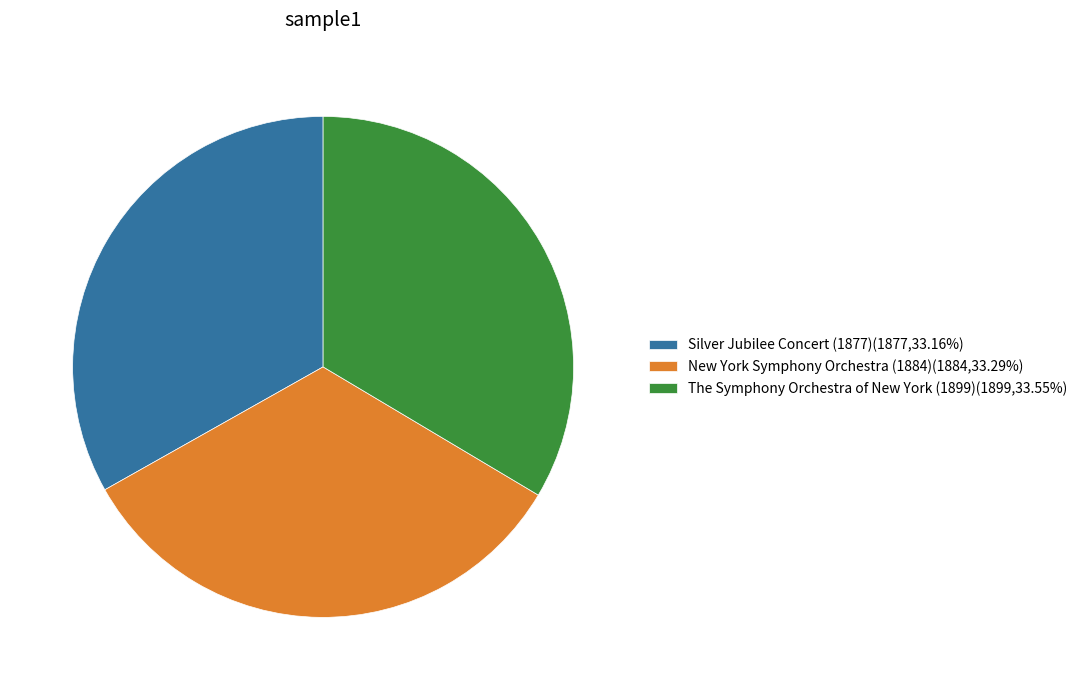

Is the sum of Silver Jubilee Concert (1877) and New York Symphony Orchestra (1884) greater than half?

Yes